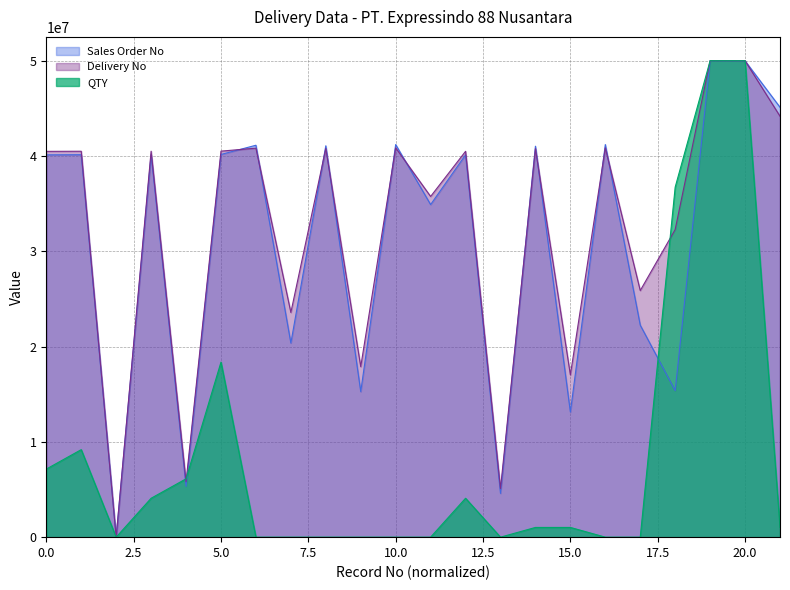

True or false: Sales Order No has a value of 41028604.4 at 15.

True